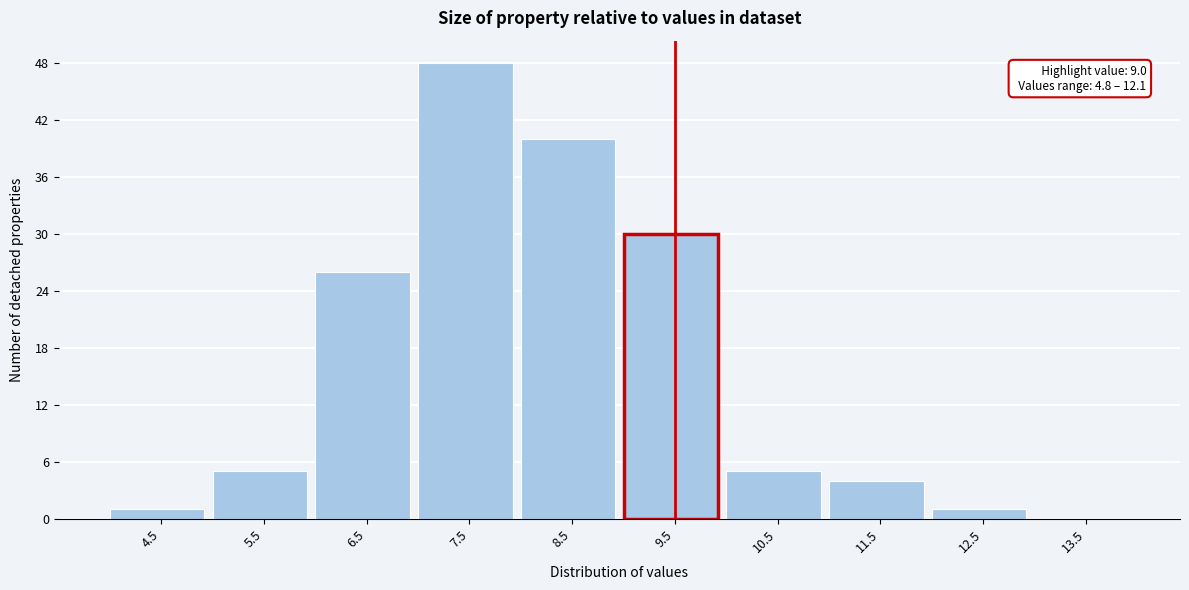

Which range on the x-axis has the tallest bar?

7 to 8